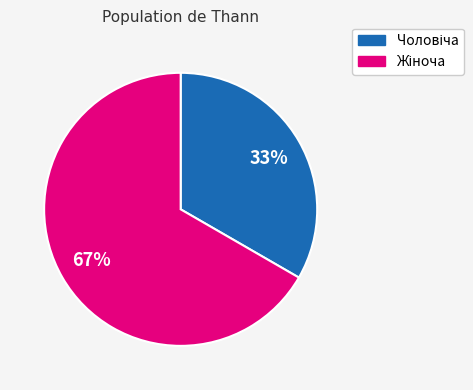

Does any single category account for the majority?

Yes